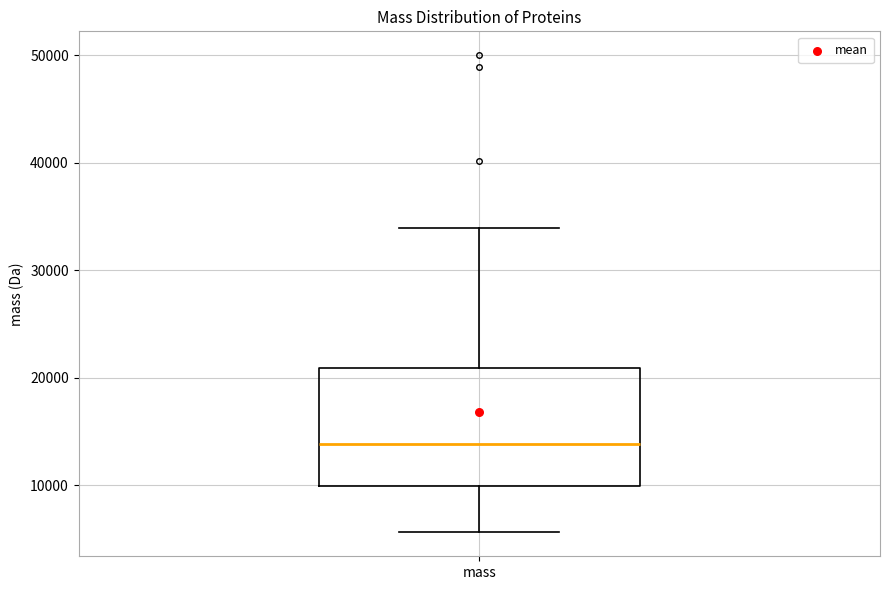

Where is the upper edge of the box for mass on the y-axis? The values are not printed on the chart, so give them approximately, as read against the axis.

21000